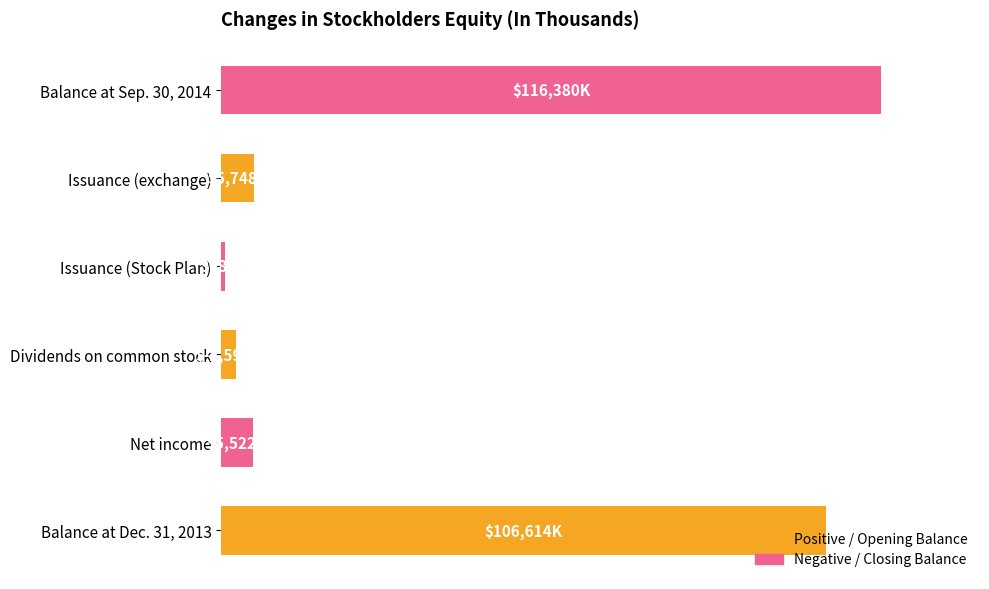

Rank the categories by value from lowest to highest.

Issuance (Stock Plan), Dividends on common stock, Net income, Issuance (exchange), Balance at Dec. 31, 2013, Balance at Sep. 30, 2014